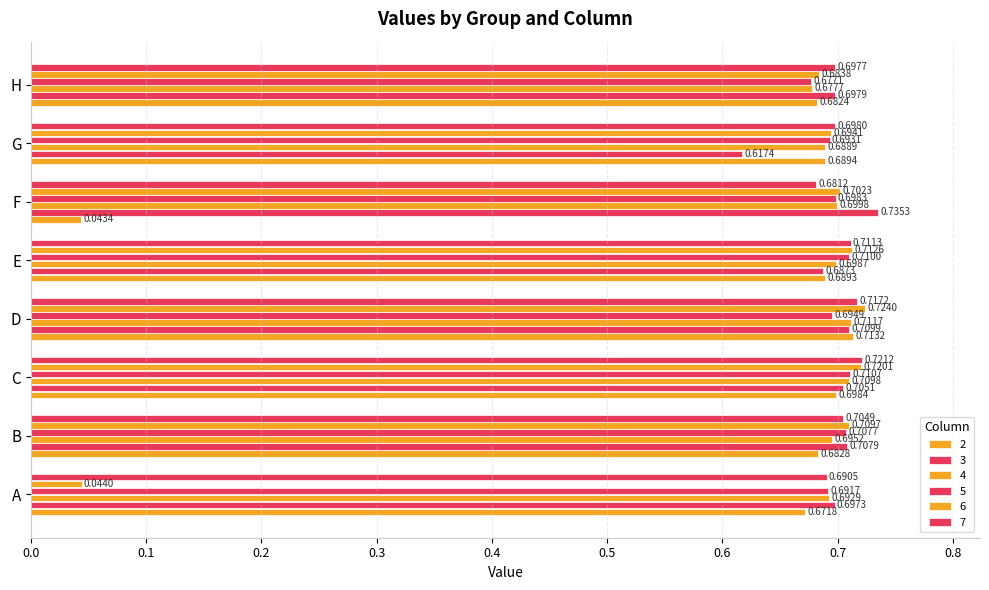

At how many categories does at least one series exceed 0?

8